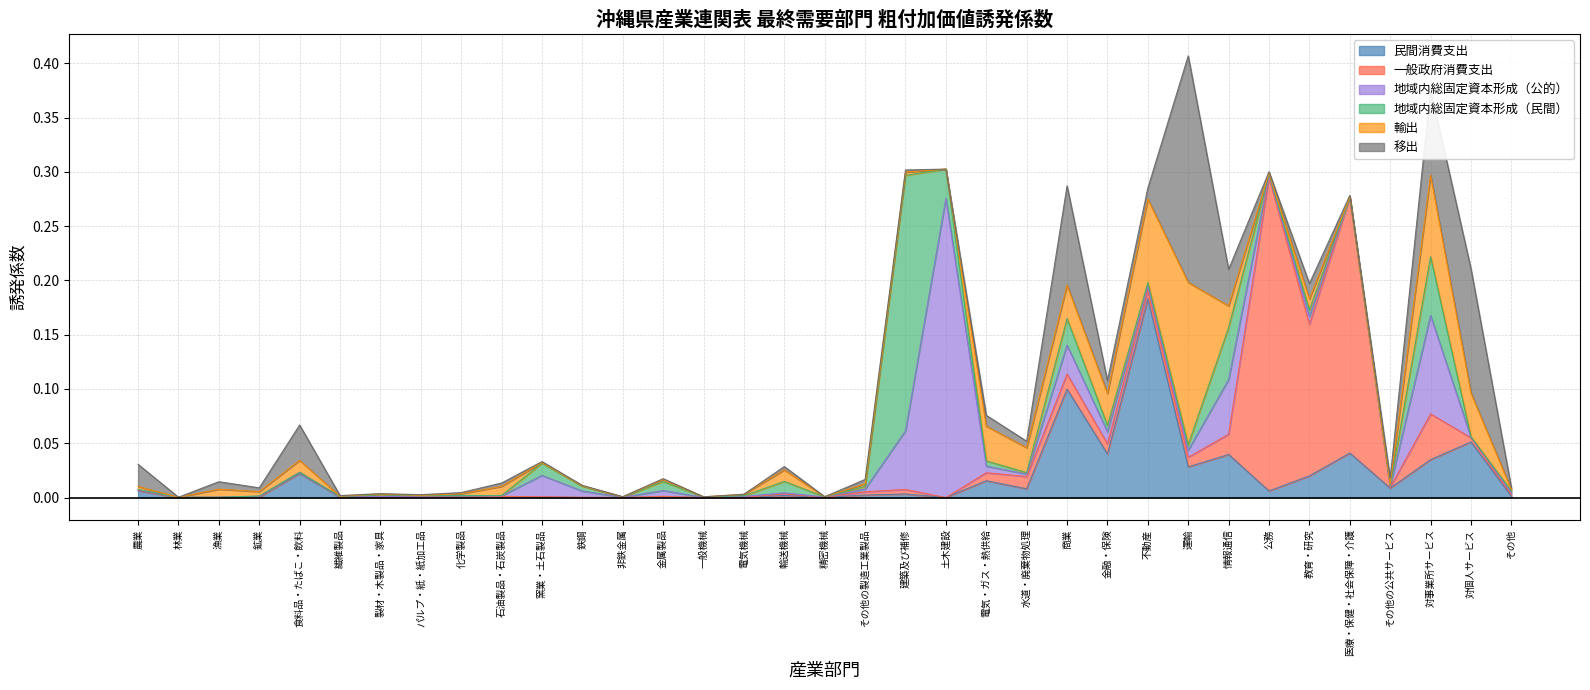

Count the number of categories in the chart.

35